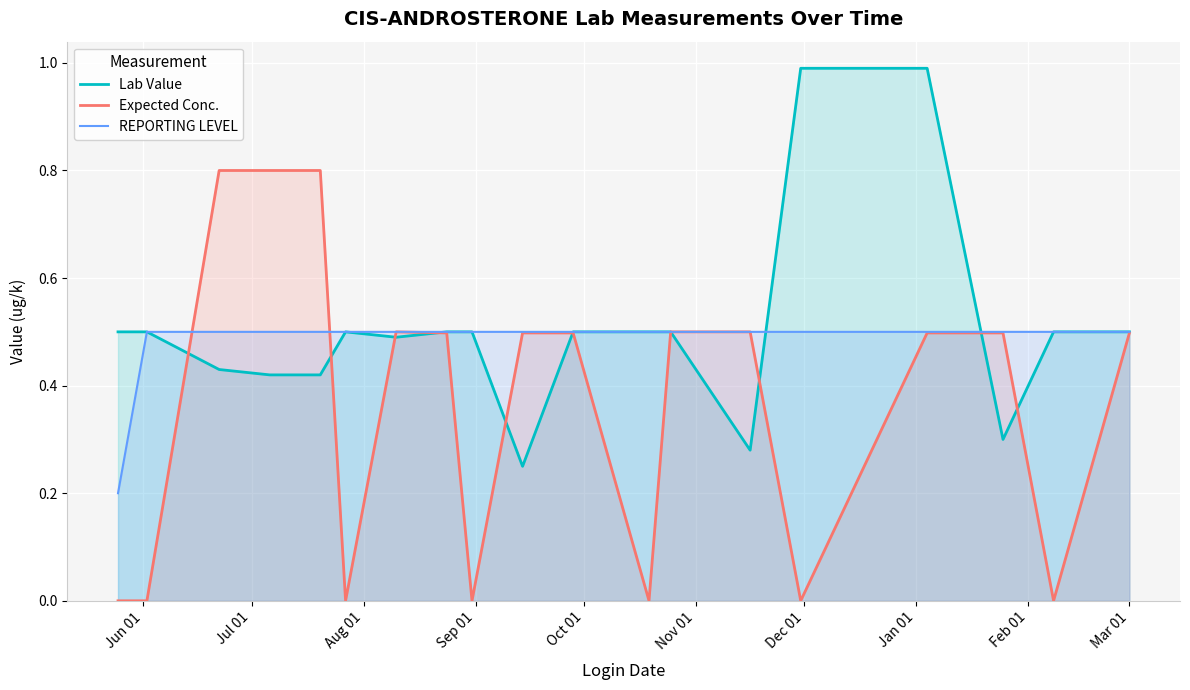

True or false: REPORTING LEVEL and Lab Value cross at least once.

True